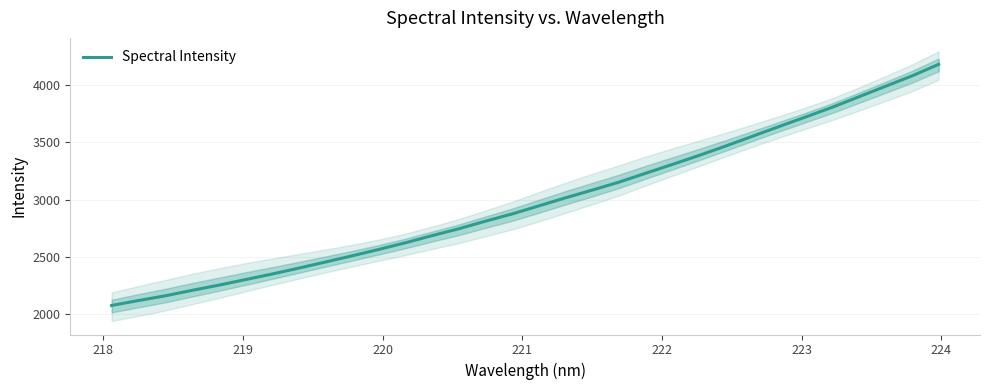

Count the number of data series in this chart.

1